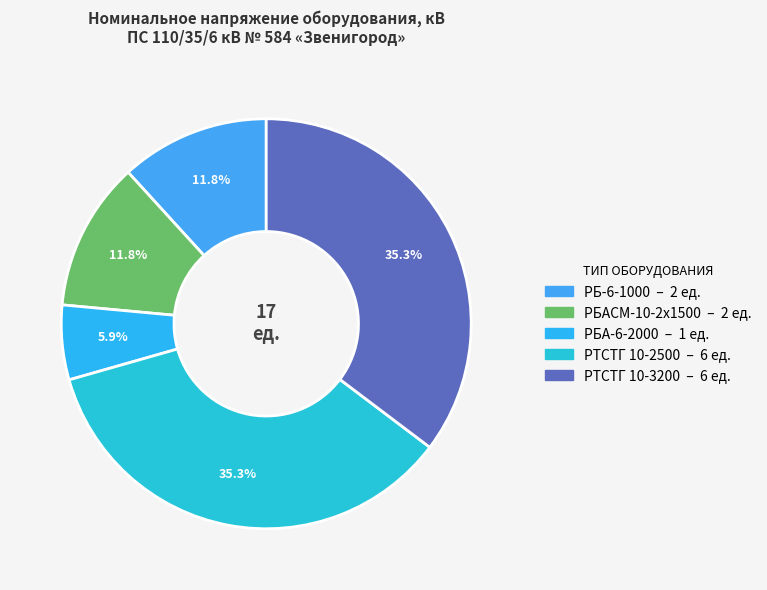

Count the number of slices in the pie.

5